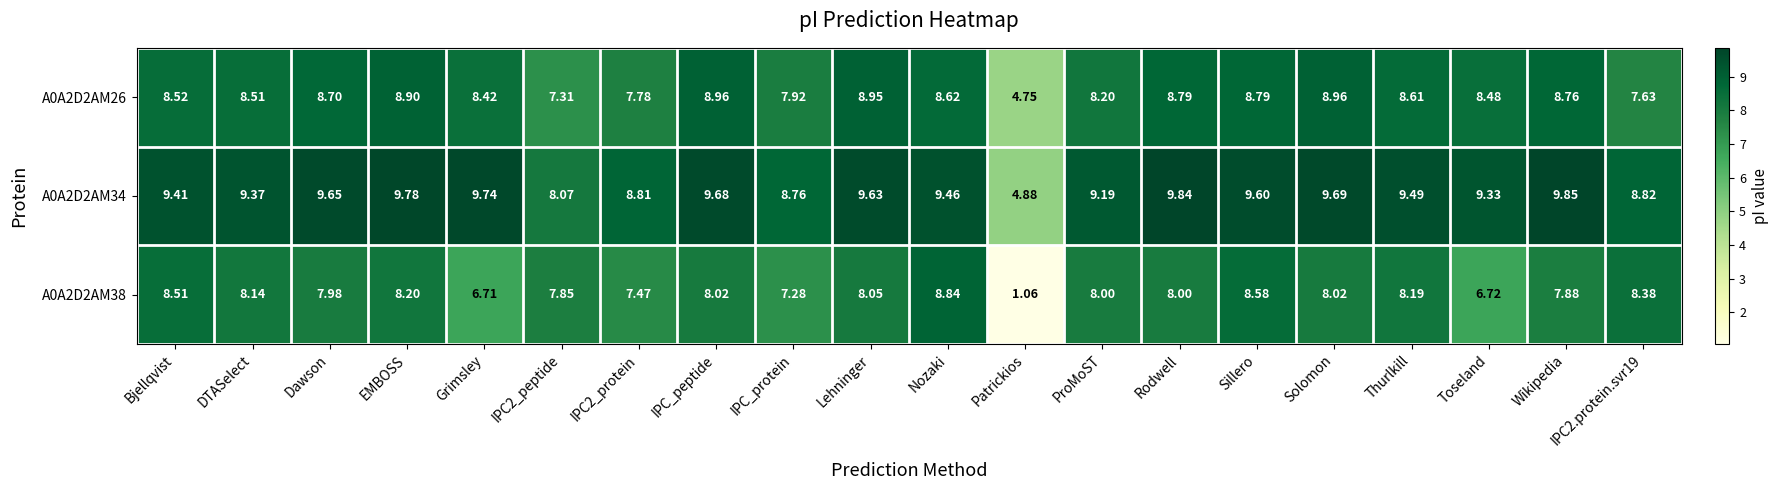

Where does the A0A2D2AM38 series first go above 8?

Bjellqvist